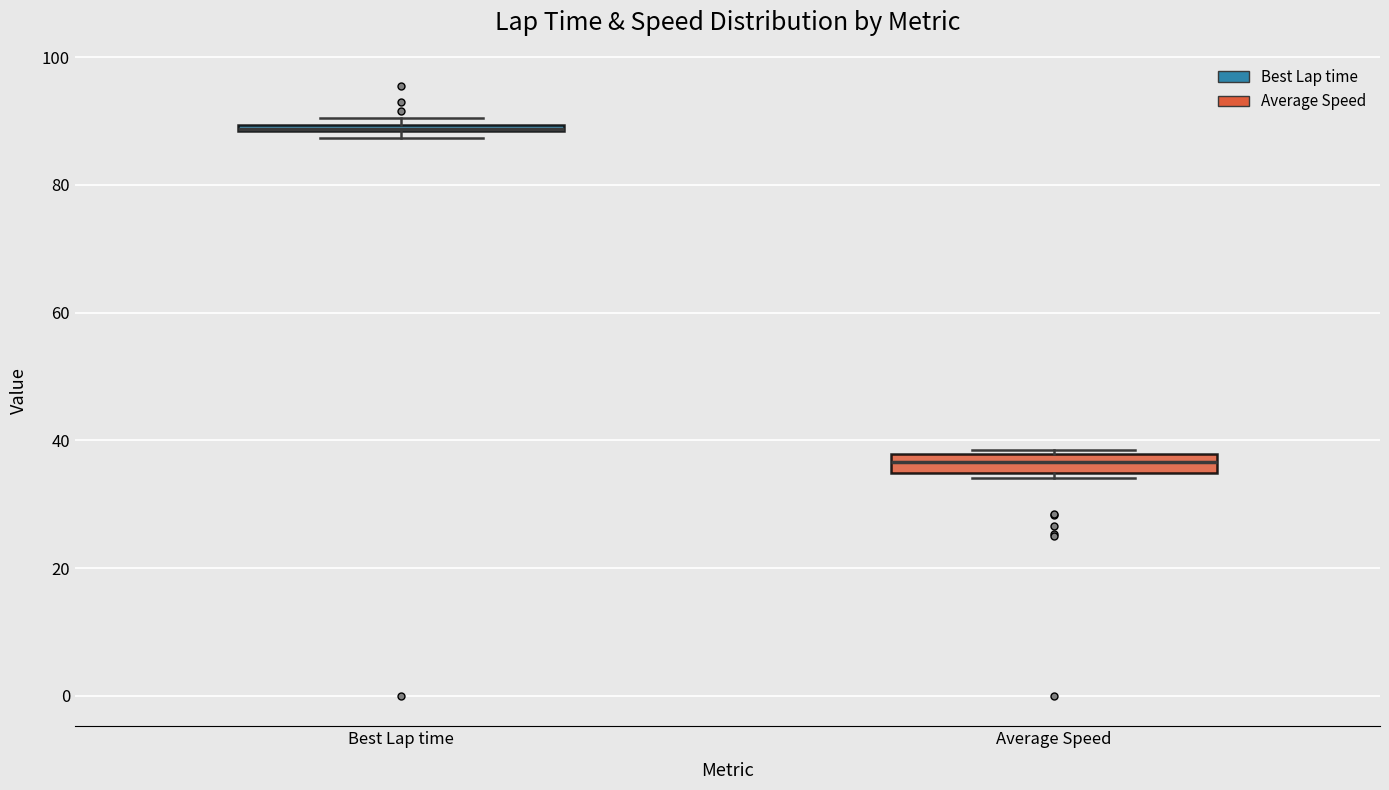

Where is the upper edge of the box for Best Lap time on the y-axis? The values are not printed on the chart, so give them approximately, as read against the axis.

90